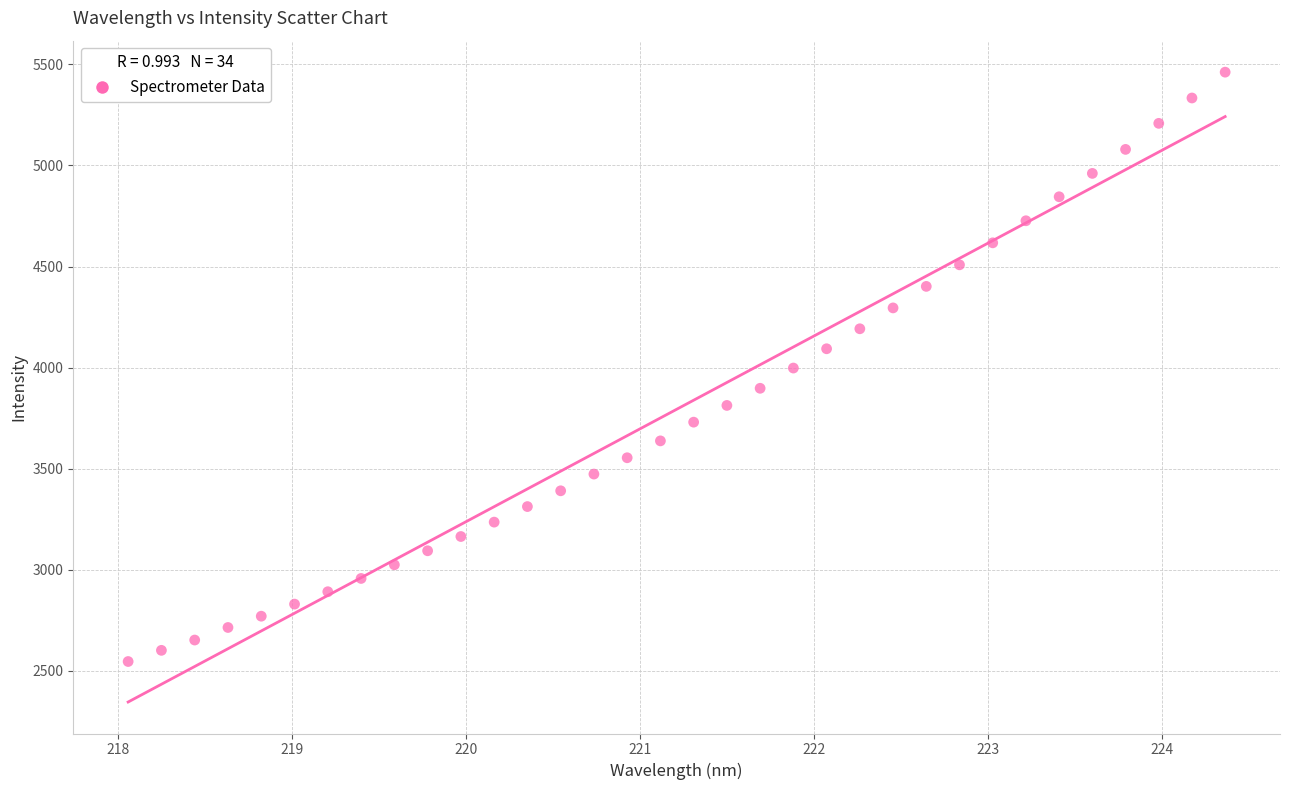

What is the range of X values (max minus min)?

6.3